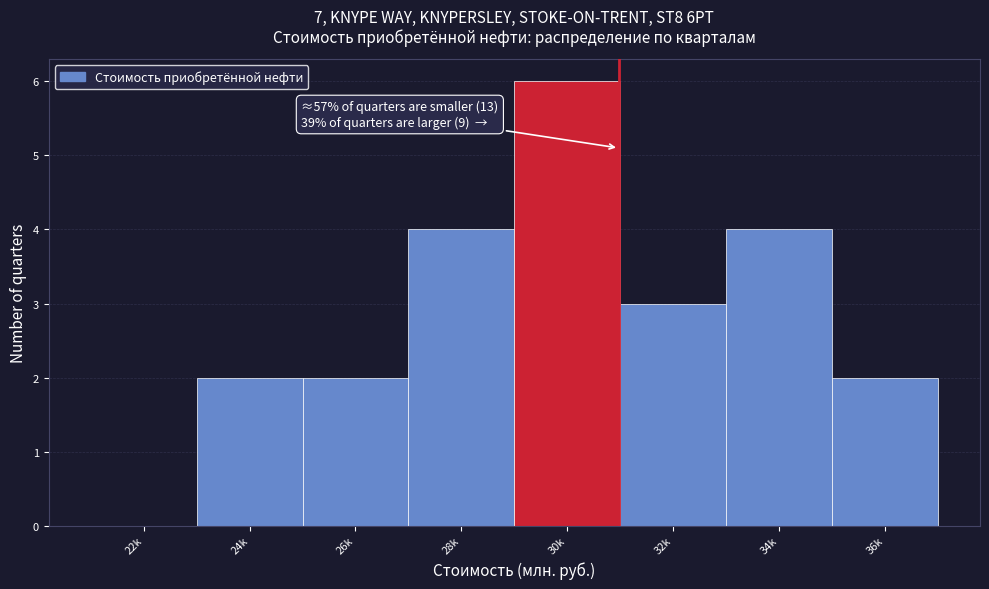

Reading left to right, list all the values displayed in this chart.

22k=0	24k=2	26k=2	28k=4	30k=6	32k=3	34k=4	36k=2